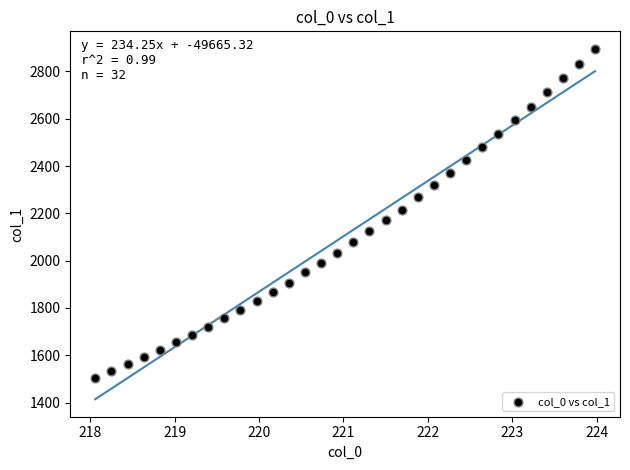

What is the range of X values (max minus min)?

5.9